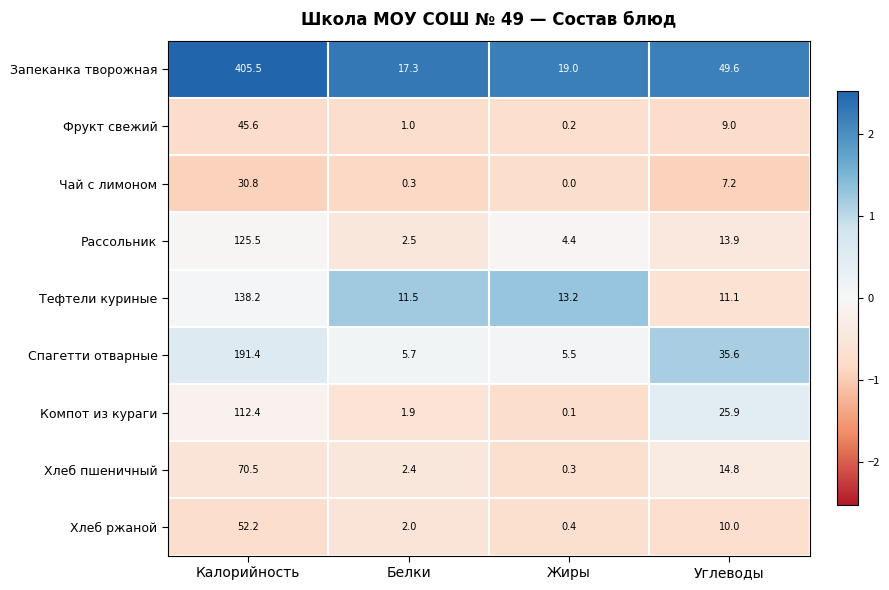

What is the sum of the Компот из кураги values at Углеводы and Жиры?

26.0